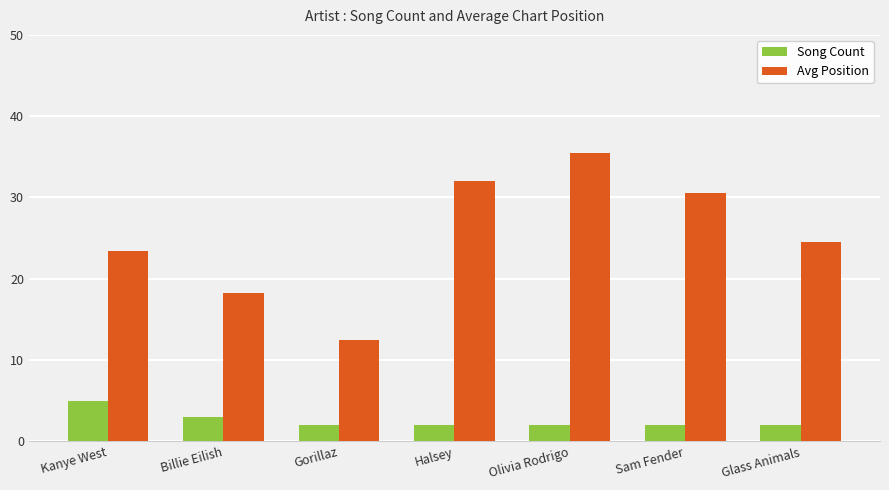

What position from the right is Gorillaz?

5